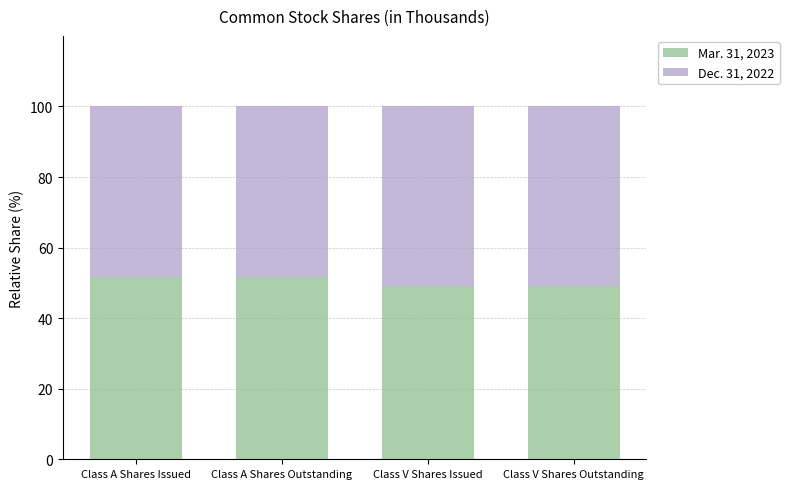

Does the chart contain stacked bars?

Yes